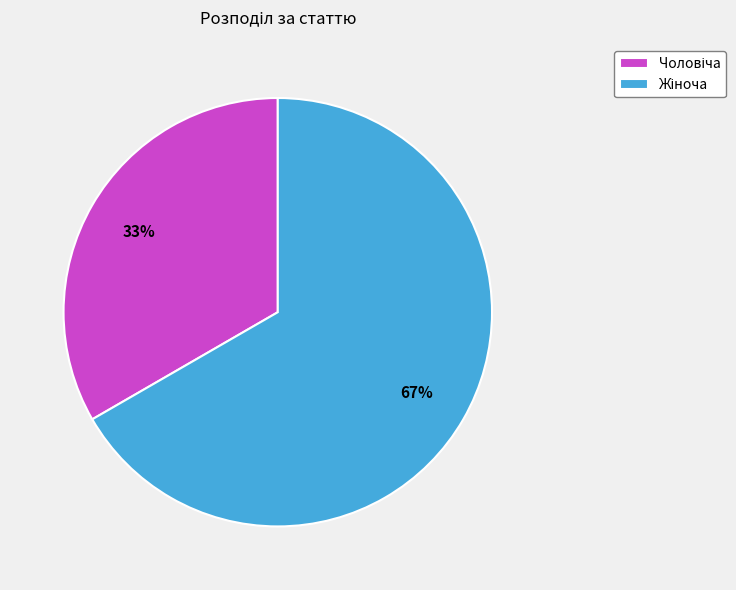

To the nearest percent, what is the average slice percentage?

50%